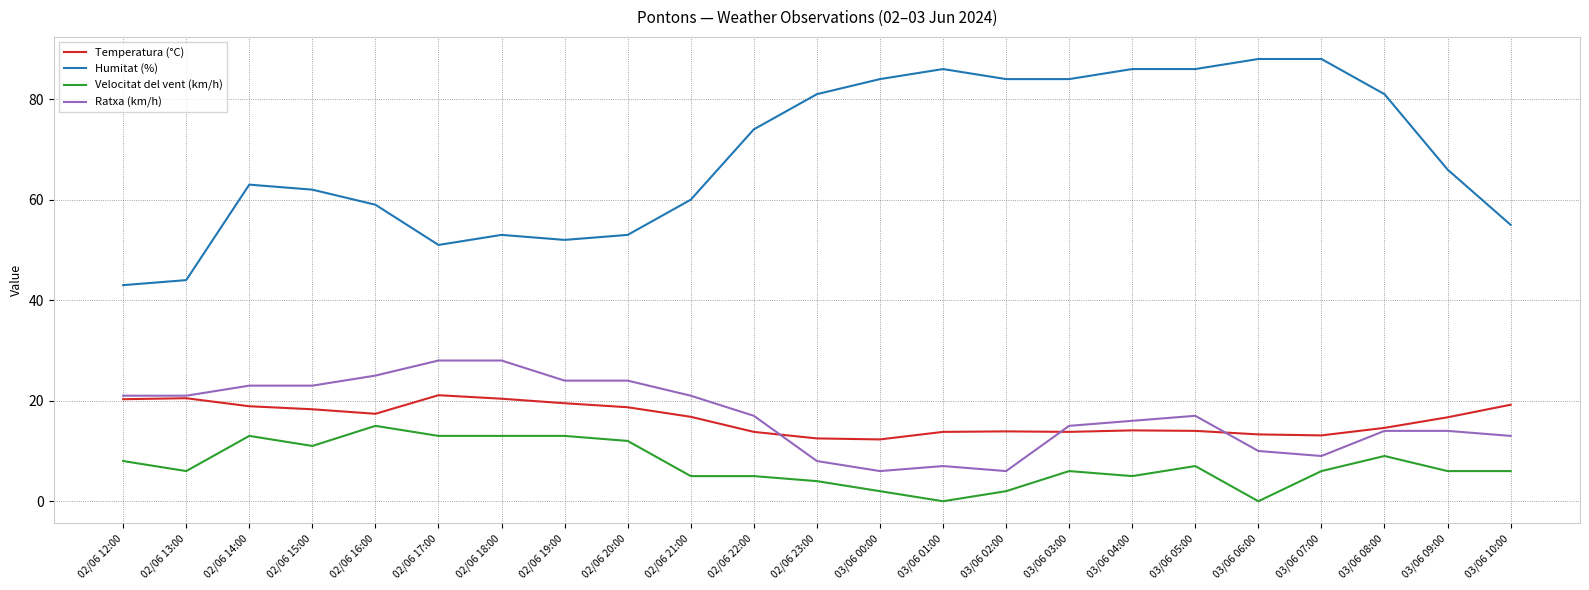

What is the total value across all series at 02/06 18:00?

114.4